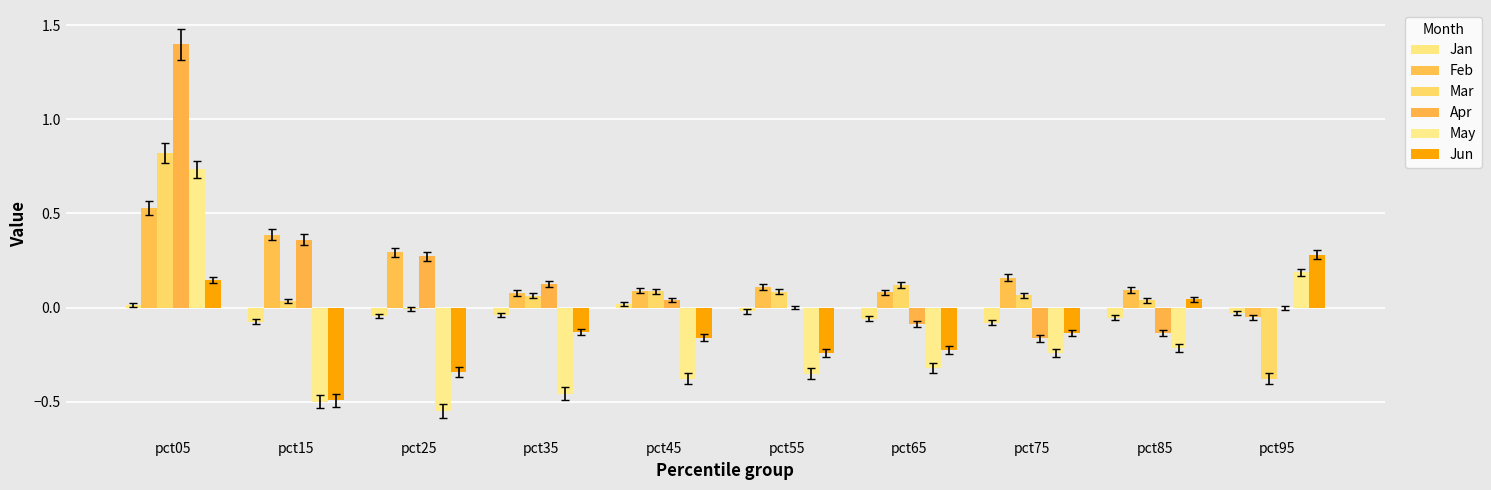

What is the difference between the second highest and minimum values in the Jun series?

0.6